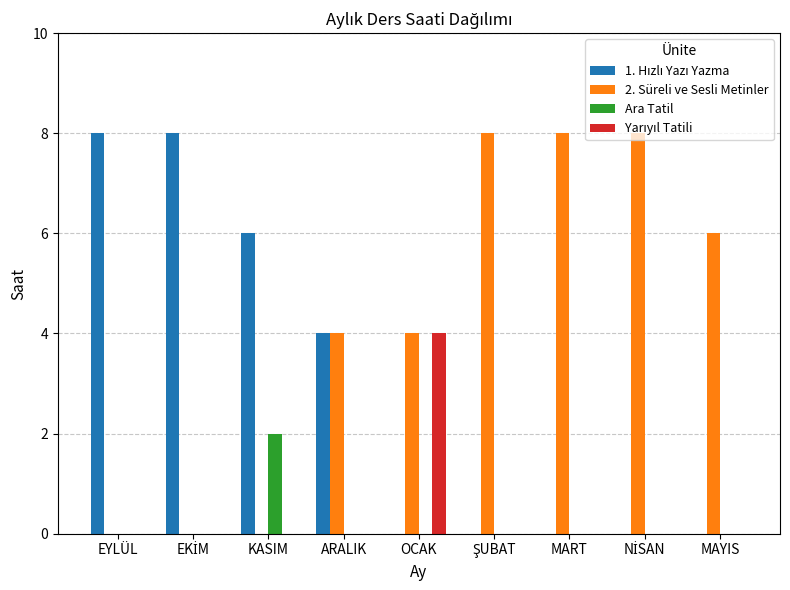

How many groups of bars are there?

9